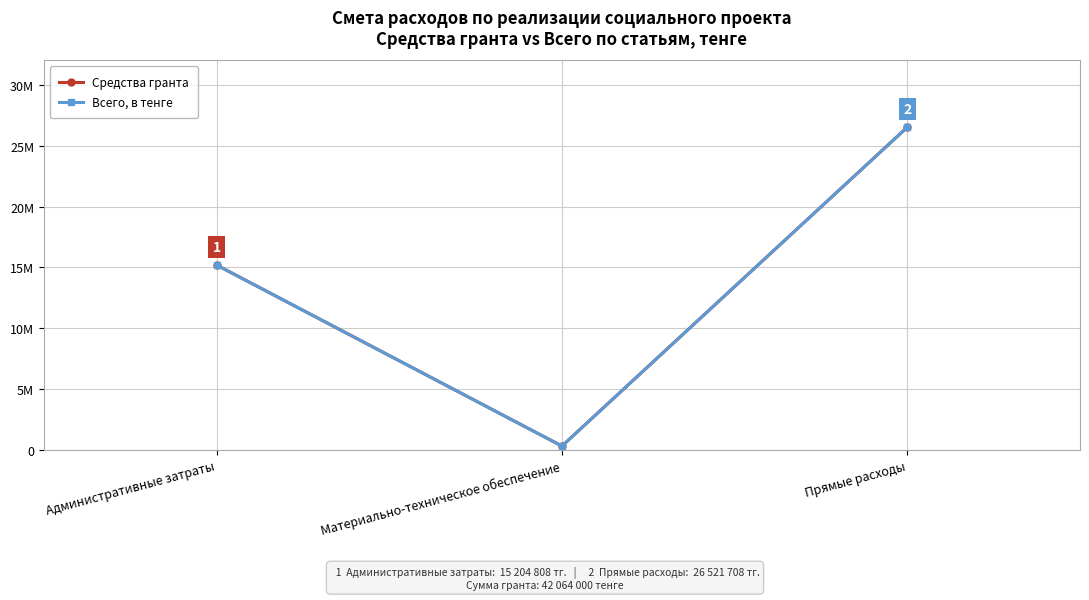

Is this an area chart (filled region under the line)?

No